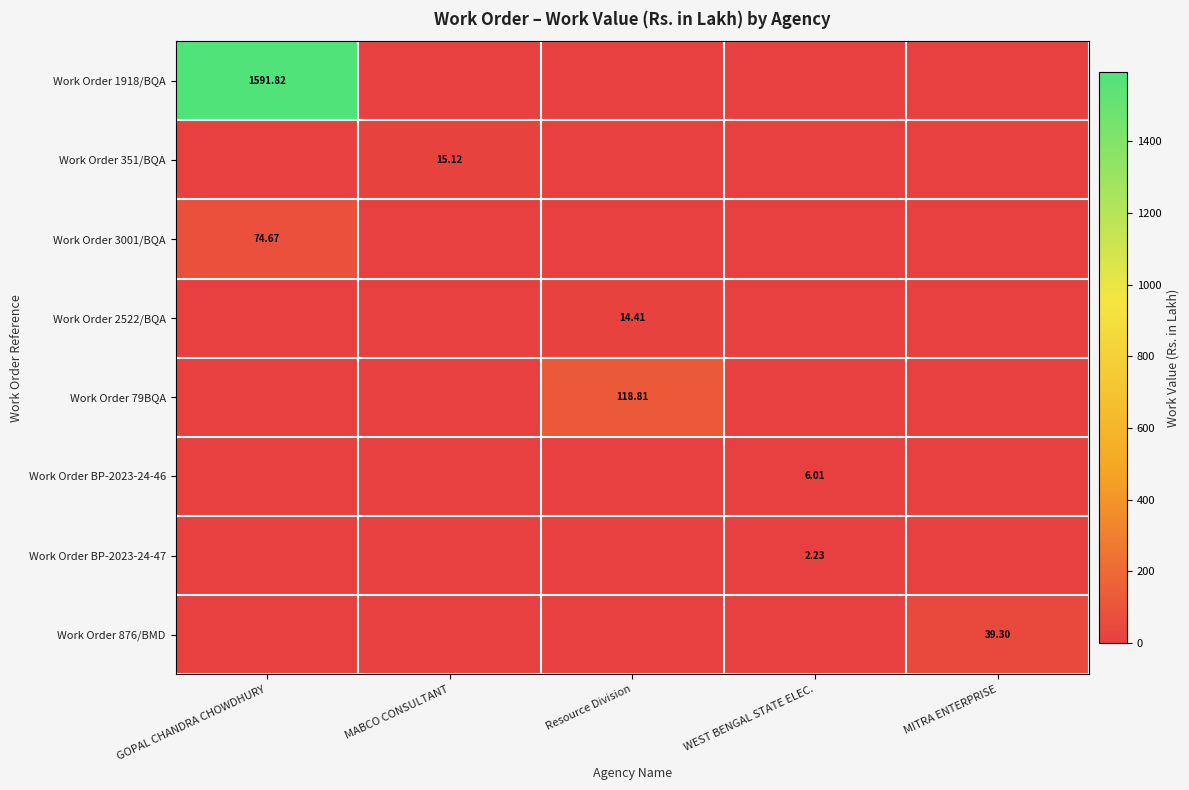

Between MITRA ENTERPRISE and MABCO CONSULTANT, which is larger?

MITRA ENTERPRISE